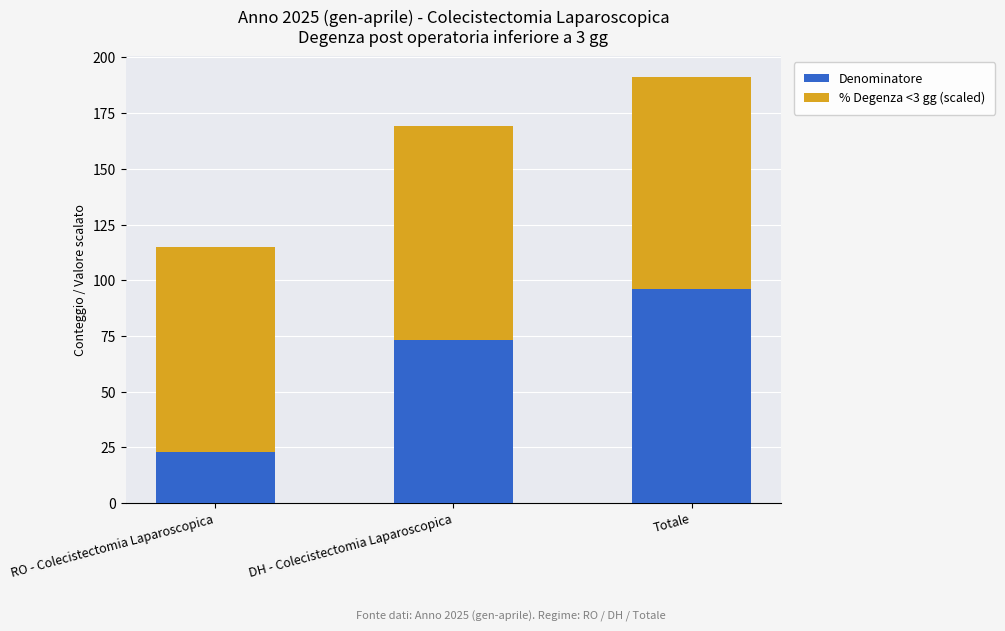

What is the value of the Denominatore bar at the 2nd from the left?

73.0